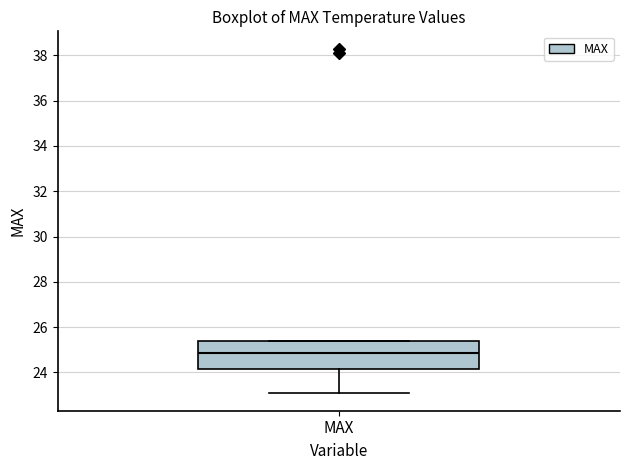

Where does the lower whisker of the box for MAX end on the y-axis? The values are not printed on the chart, so give them approximately, as read against the axis.

23.0